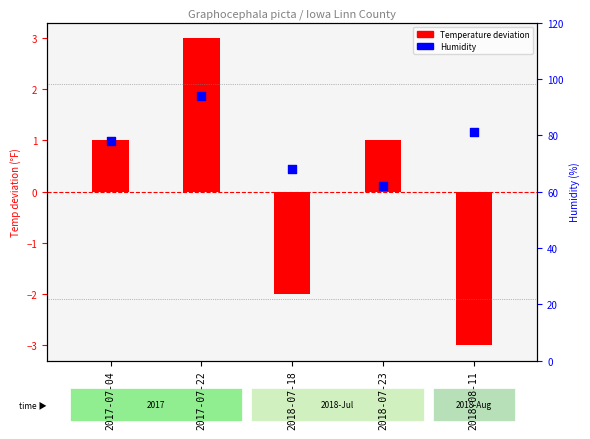

Which series contains the lowest Y value?

Temp deviation